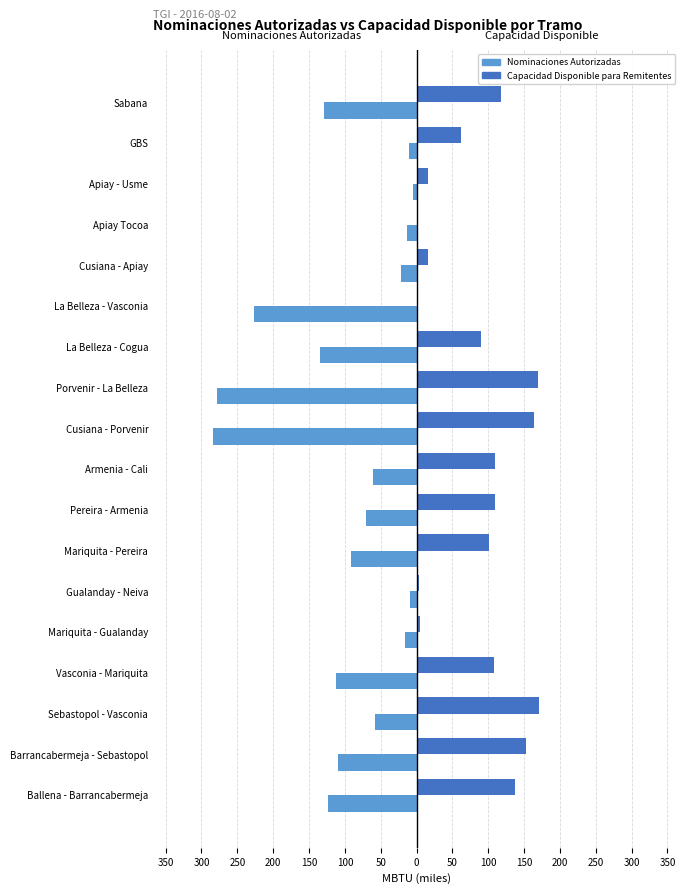

Reading right to left, list all the values displayed in this chart.

Nominaciones Autorizadas: -128615.0	-10822.0	-4386.0	-13424.0	-21851.0	-227241.3	-134485.0	-278114.0	-283984.0	-60416.0	-70989.0	-91721.0	-9210.0	-15453.0	-111853.0	-57851.0	-109678.0	-122968.0
Capacidad Disponible para Remitentes: 117218.1	62063.5	15438.7	1707.6	15881.5	0.0	90071.6	170102.7	164232.7	108837.9	109700.9	100405.0	3285.3	5475.0	107719.6	170996.2	152186.9	136917.6